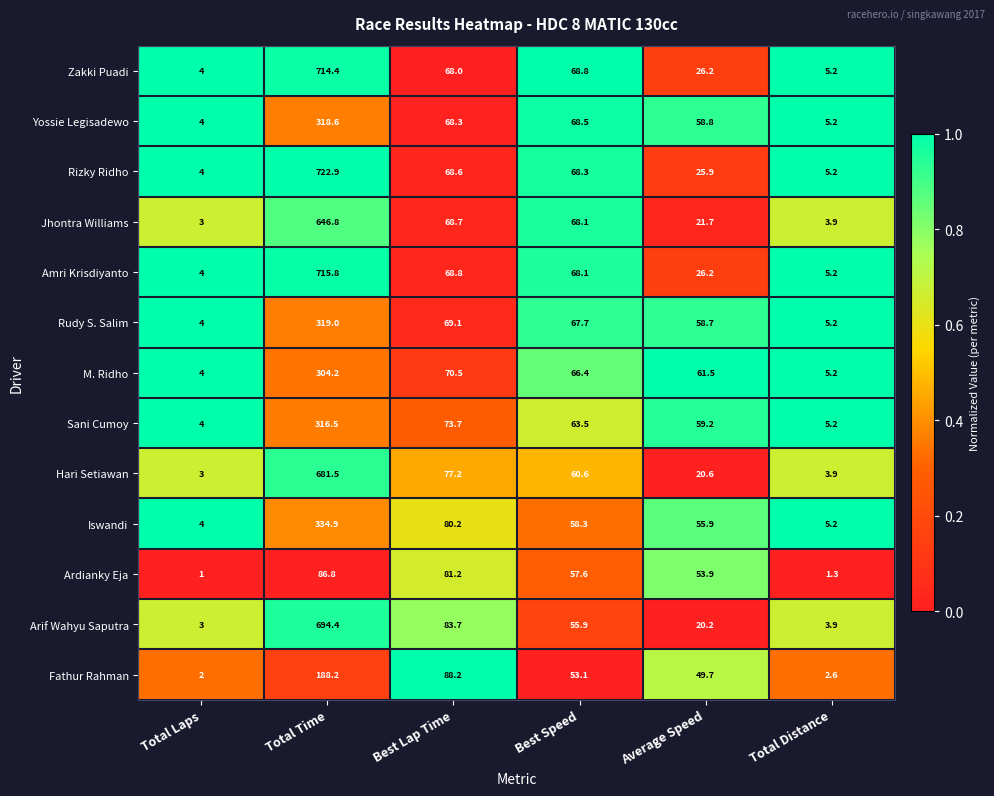

Read the M. Ridho value at Total Distance.

5.2